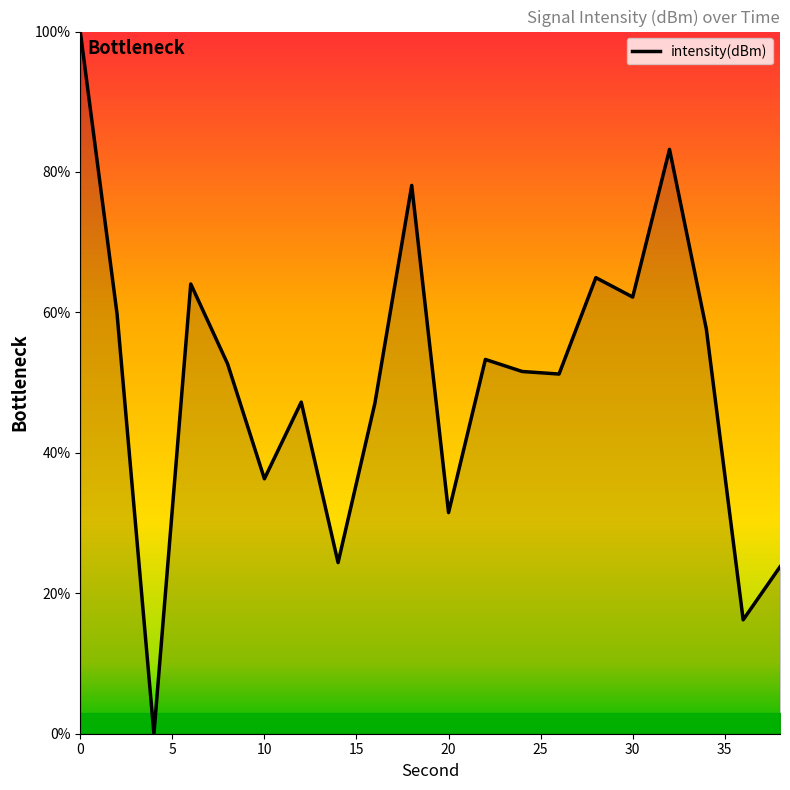

What is the greatest value displayed?

100.0